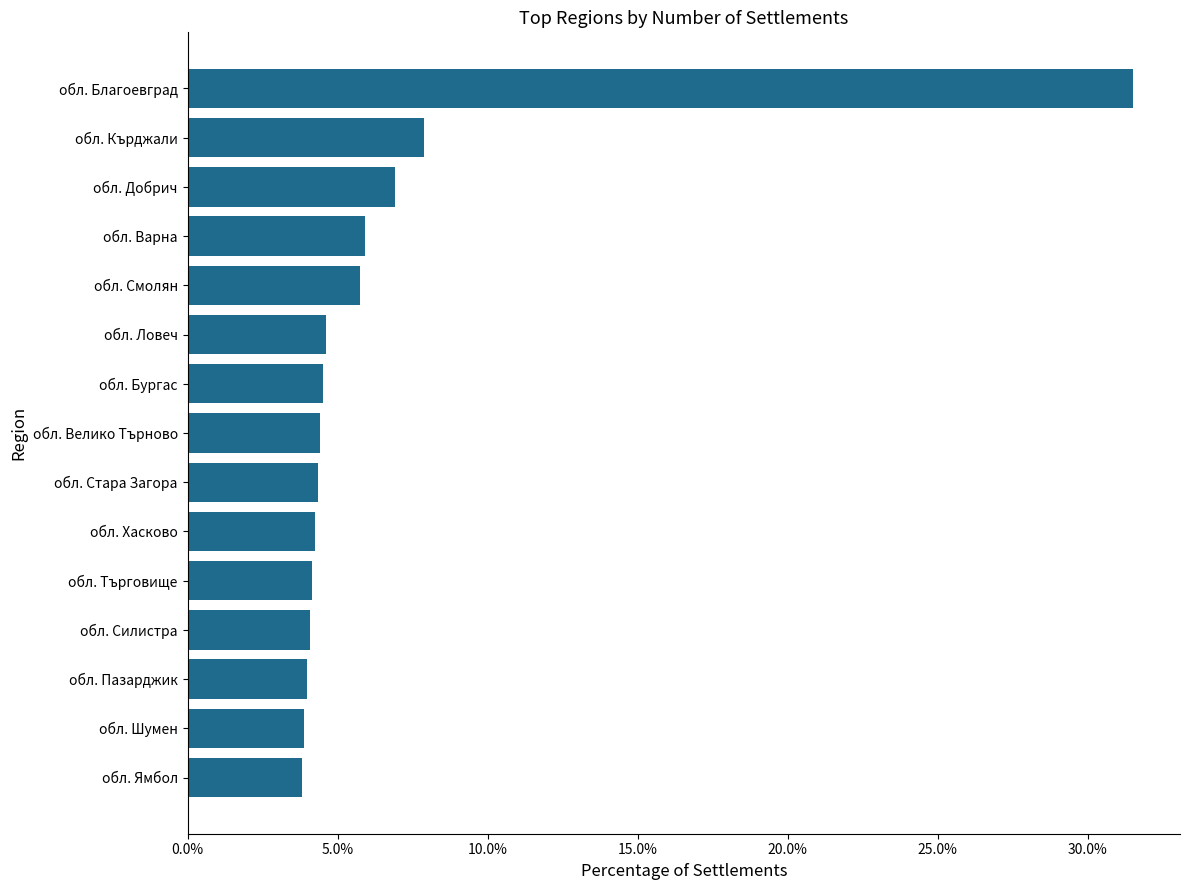

Are the bars grouped side by side (vs. stacked)?

No